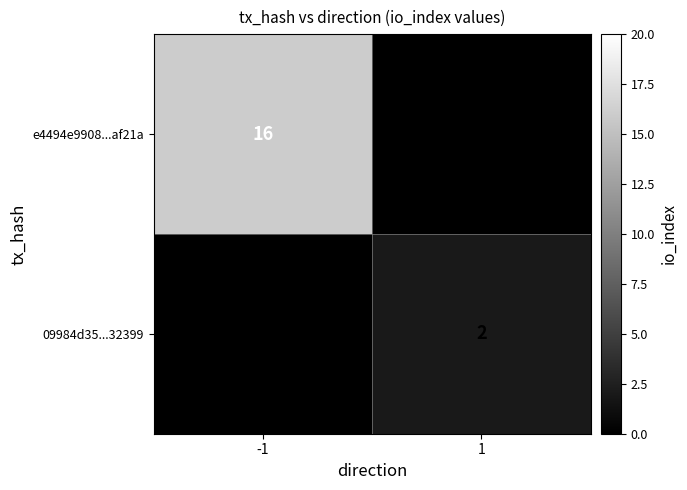

The value of e4494e9908...af21a at -1 is 10. True or false?

False